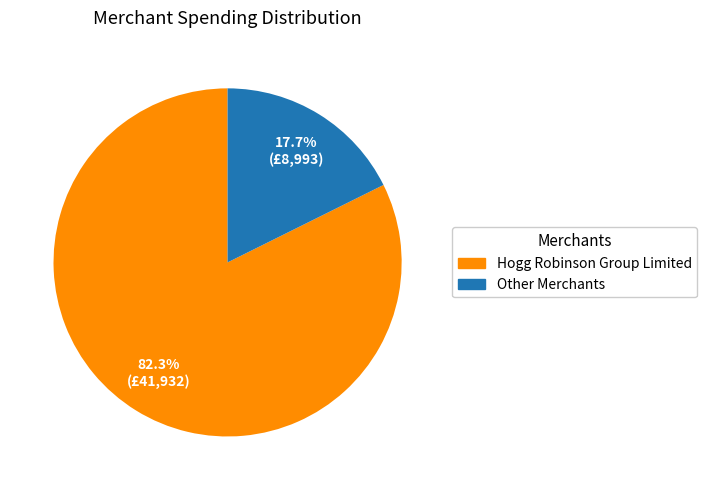

Is there a majority slice in this chart?

Yes